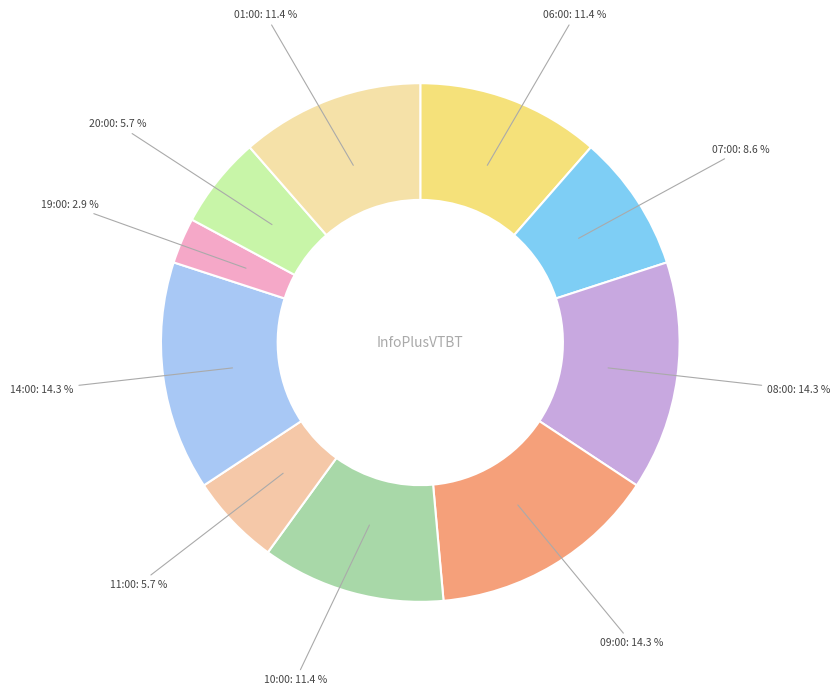

Between 07:00 and 06:00, which is larger?

06:00